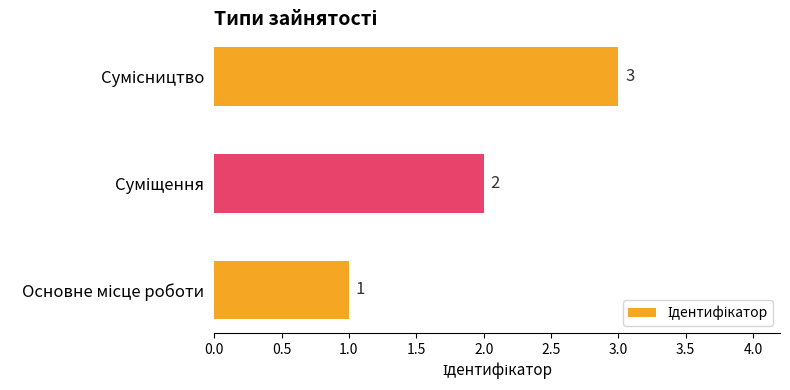

How many data points are less than 2?

1